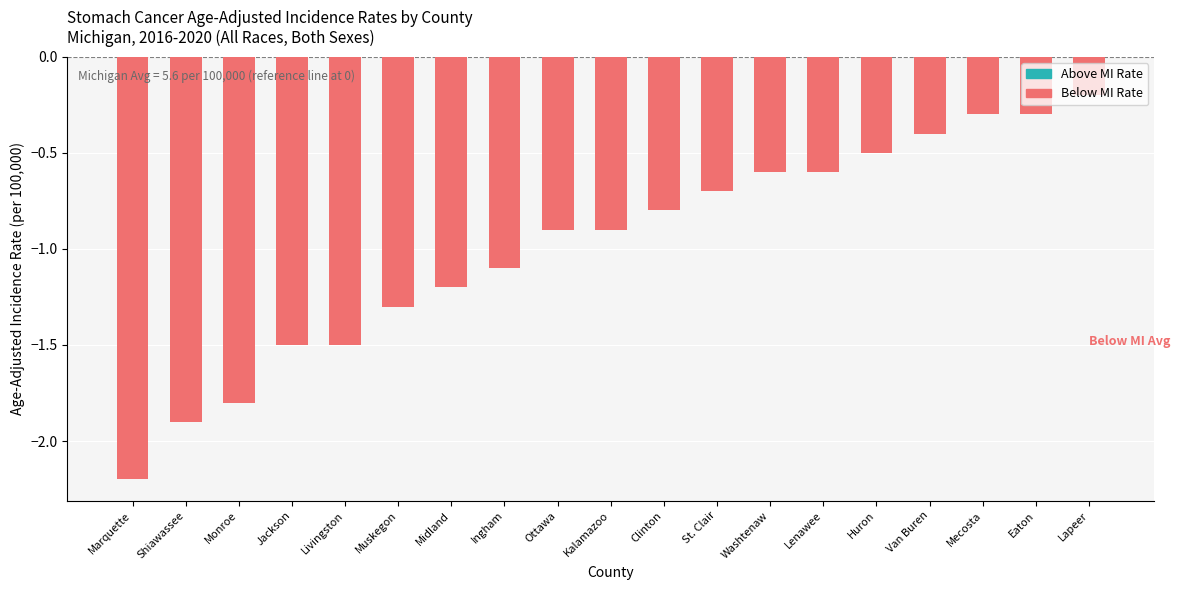

What is the sum of all values?

-18.7